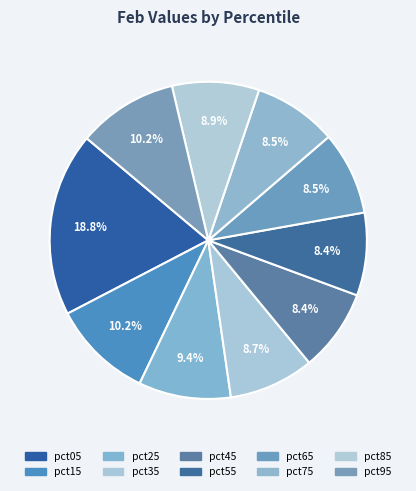

Count the number of slices in the pie.

10